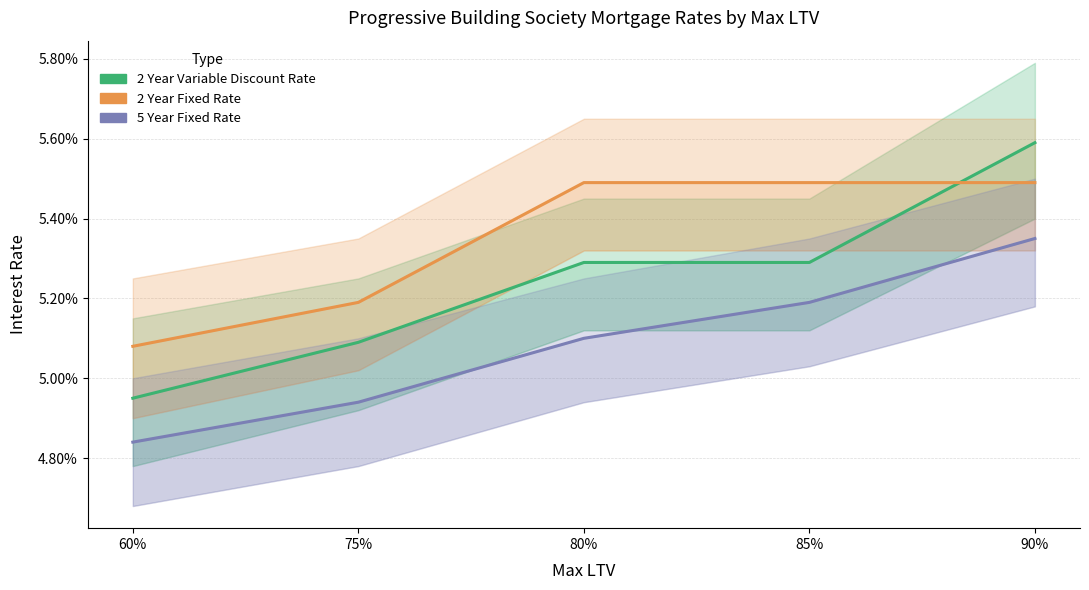

What value does the 2 Year Fixed Rate series have at 90%?

0.1